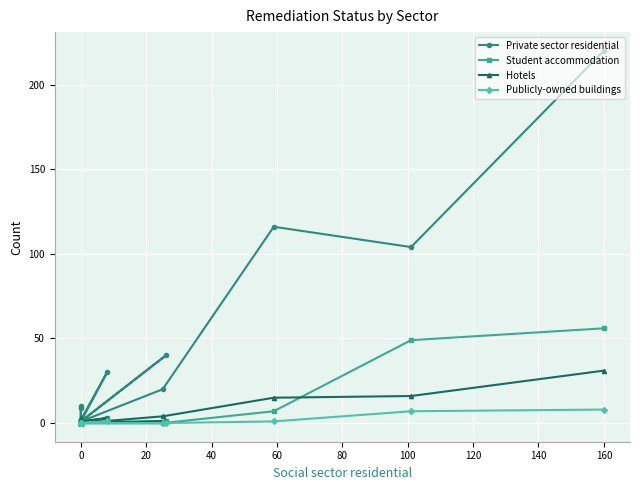

True or false: Publicly-owned buildings has a value of -3 at 0.

False